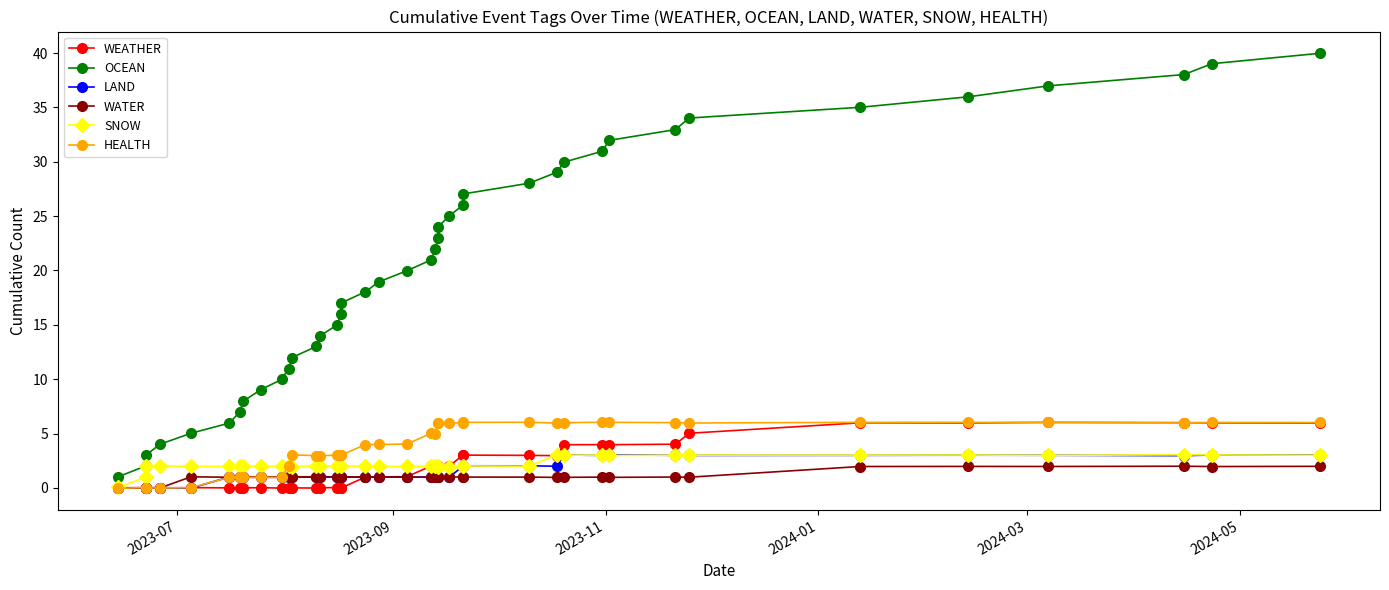

Which series has the largest total across all categories?

OCEAN